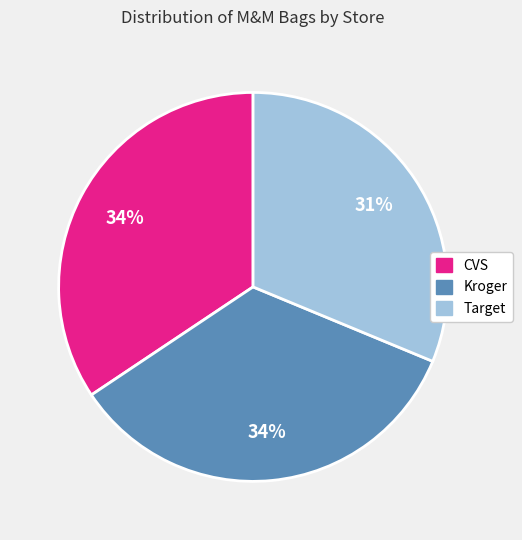

Is there a majority slice in this chart?

No